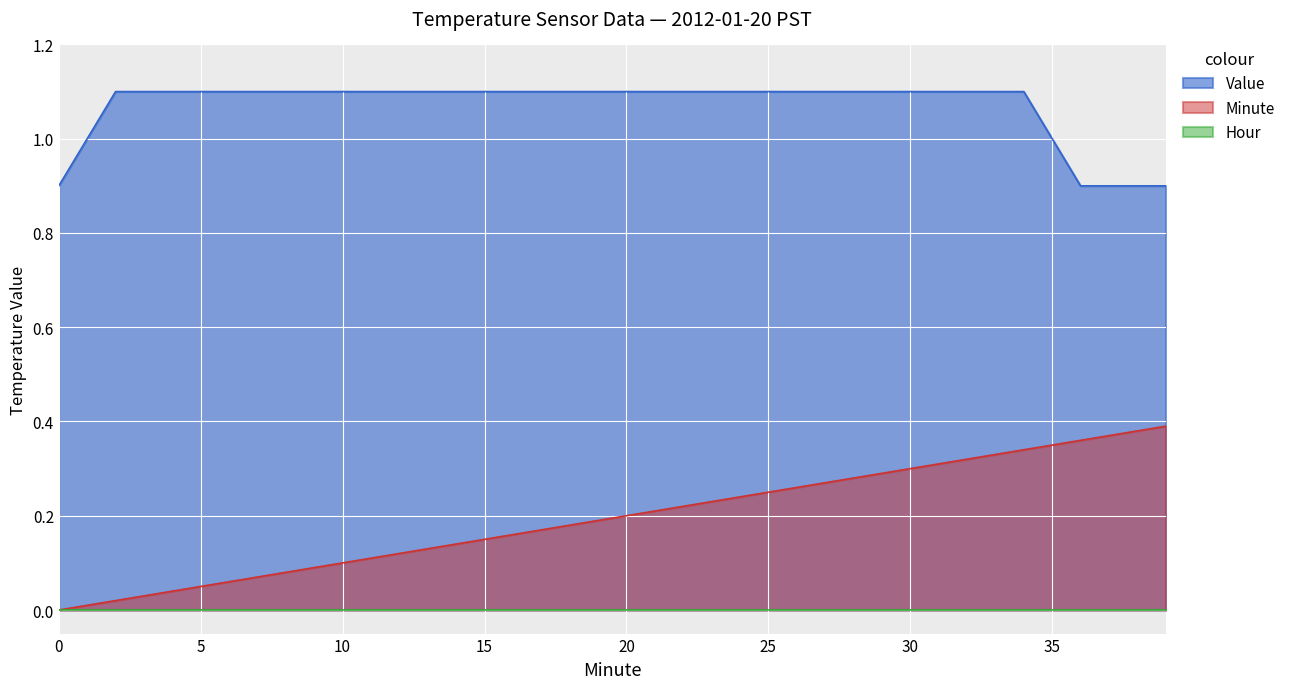

Which has a higher value, 30 or 0?

30